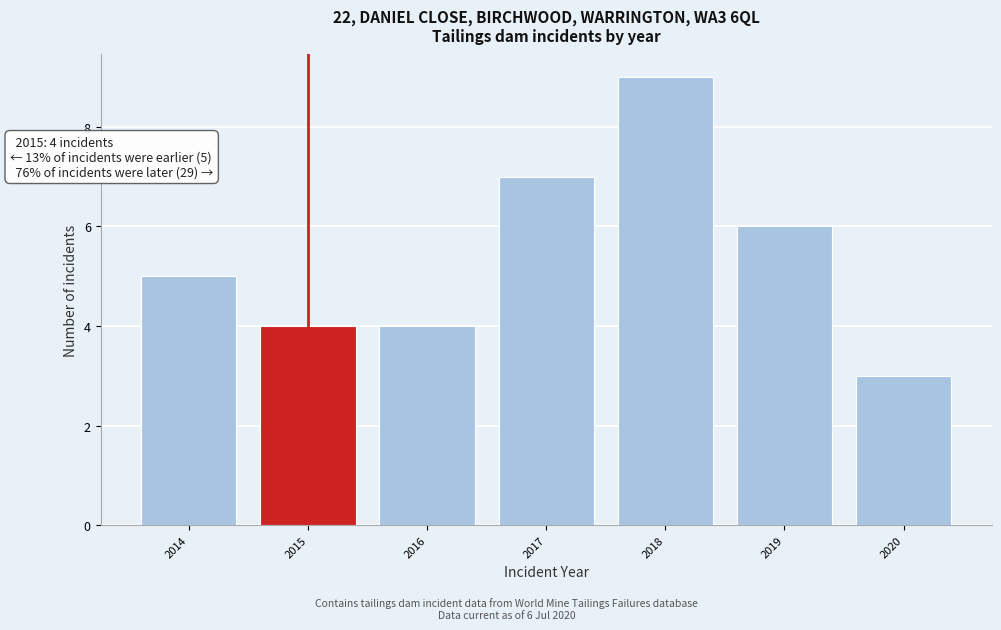

Reading left to right, list all the values displayed in this chart.

5	4	4	7	9	6	3